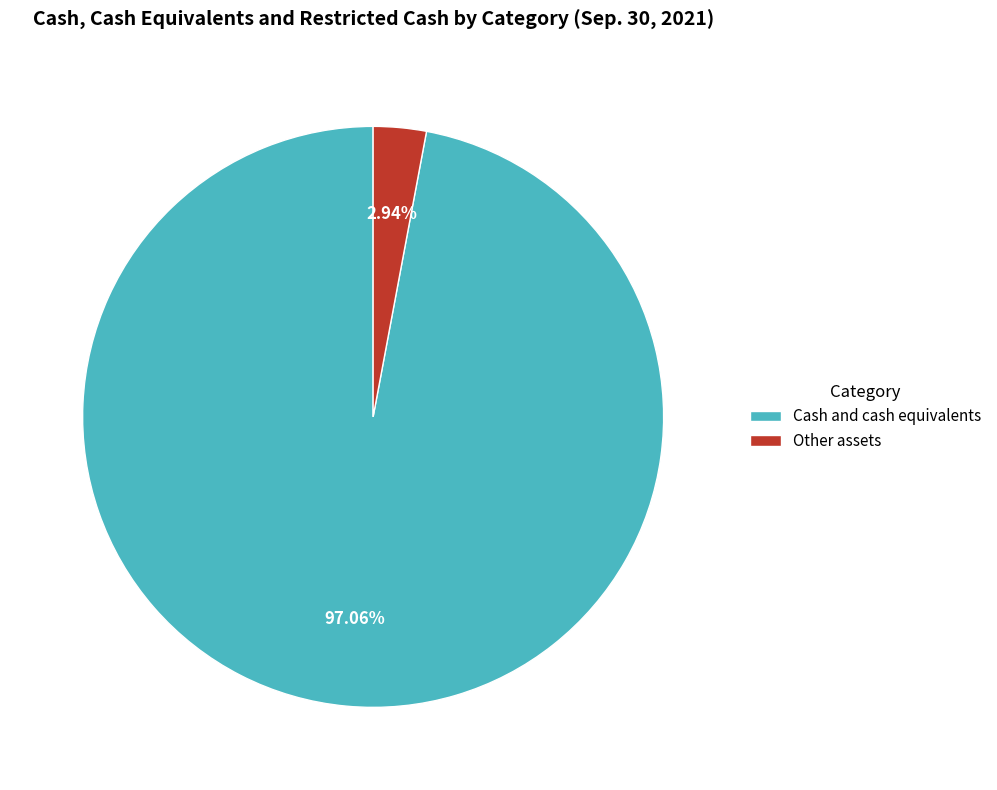

Which slice is the smallest?

Other assets